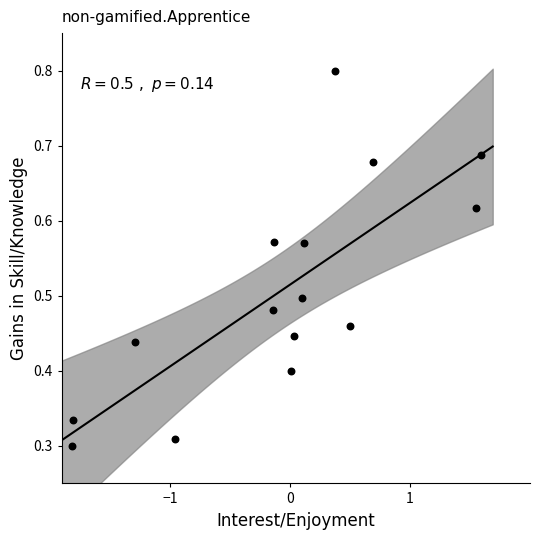

What is the range of X values (max minus min)?

3.4